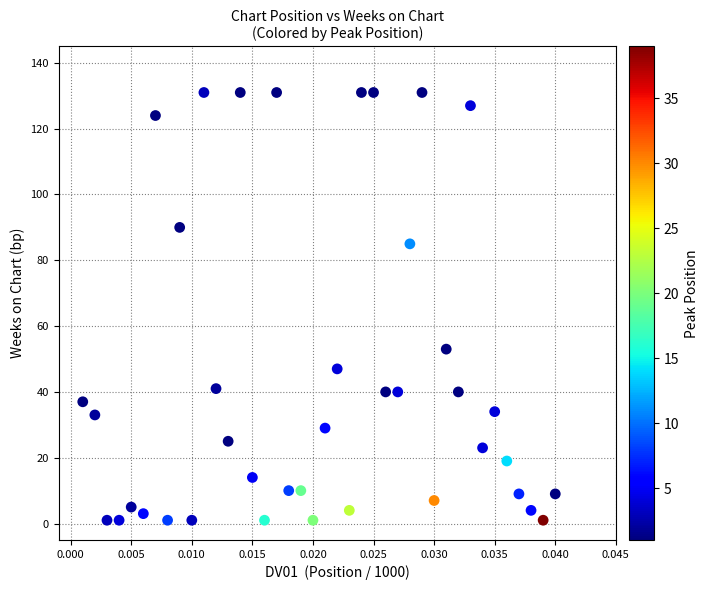

What Y value in the scatter plot is closest to 66?

53